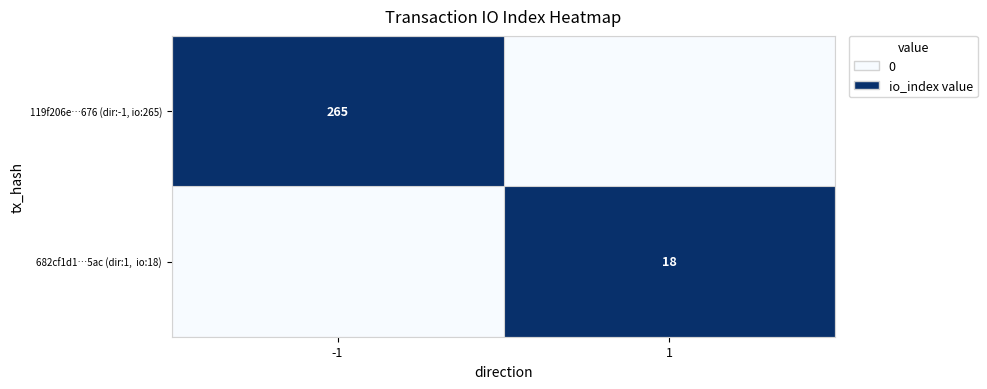

Is it true that 119f206e…676 (dir:-1, io:265) equals 265 at -1?

True